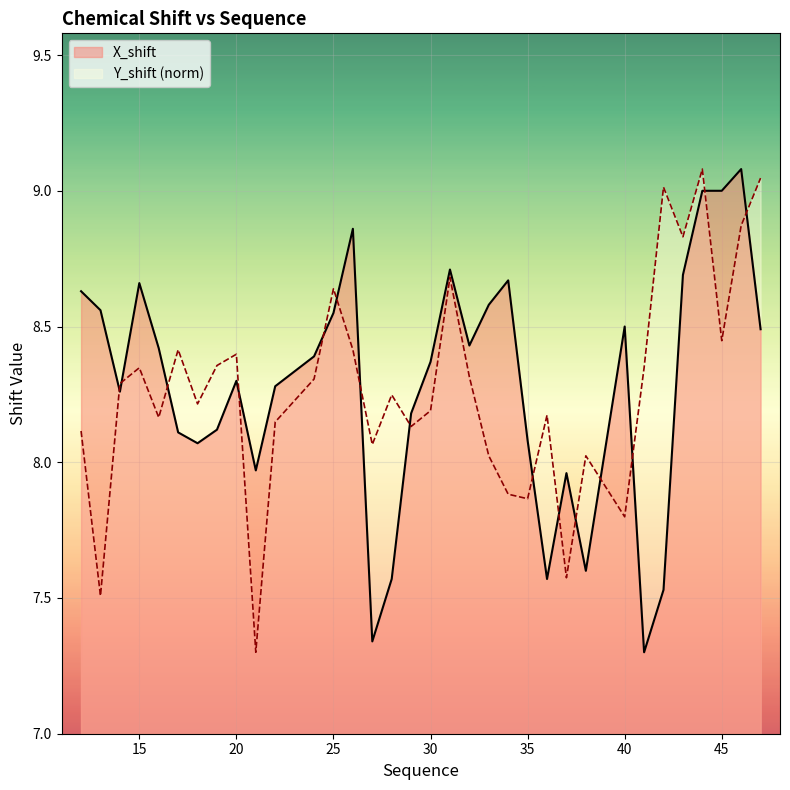

Which series has the largest total across all categories?

X_shift